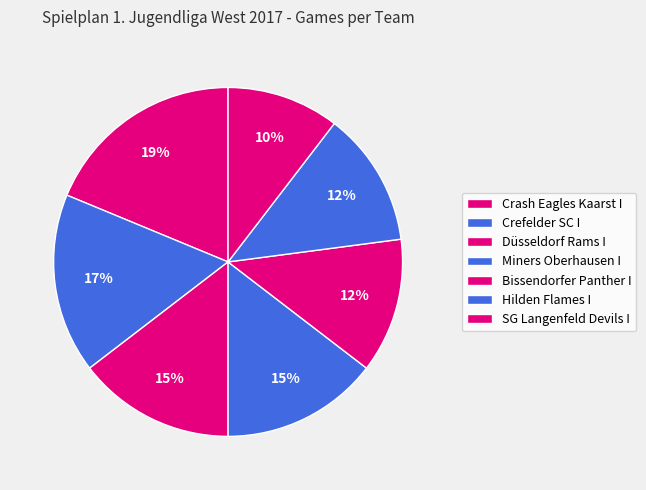

Count the number of slices in the pie.

7